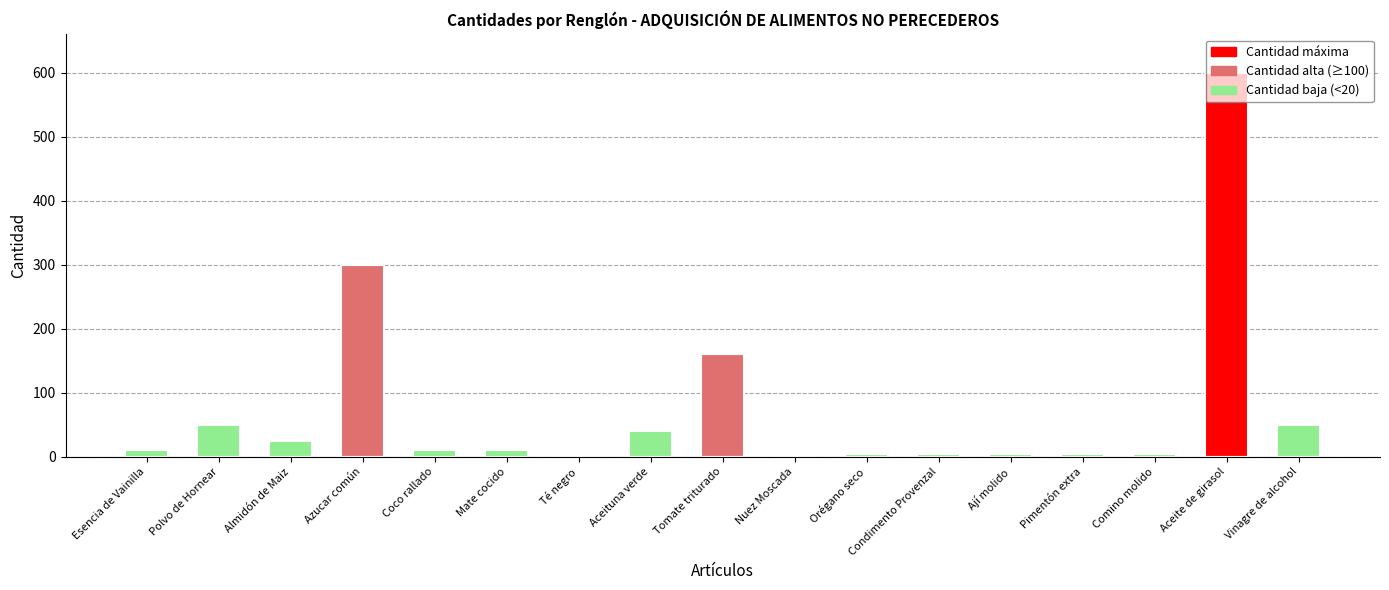

The Cantidad (alta) series shows 4 at Orégano seco. True or false?

True